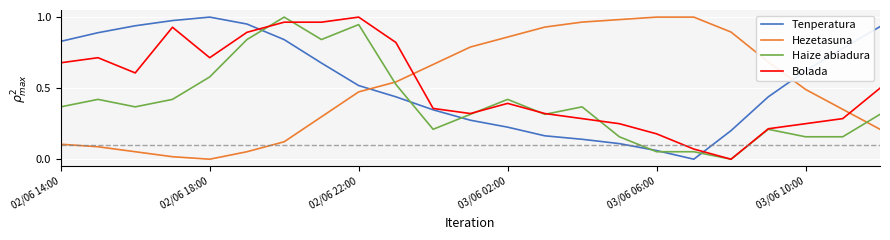

Which series ends up on top after the final intersection of Hezetasuna and Haize abiadura?

Haize abiadura